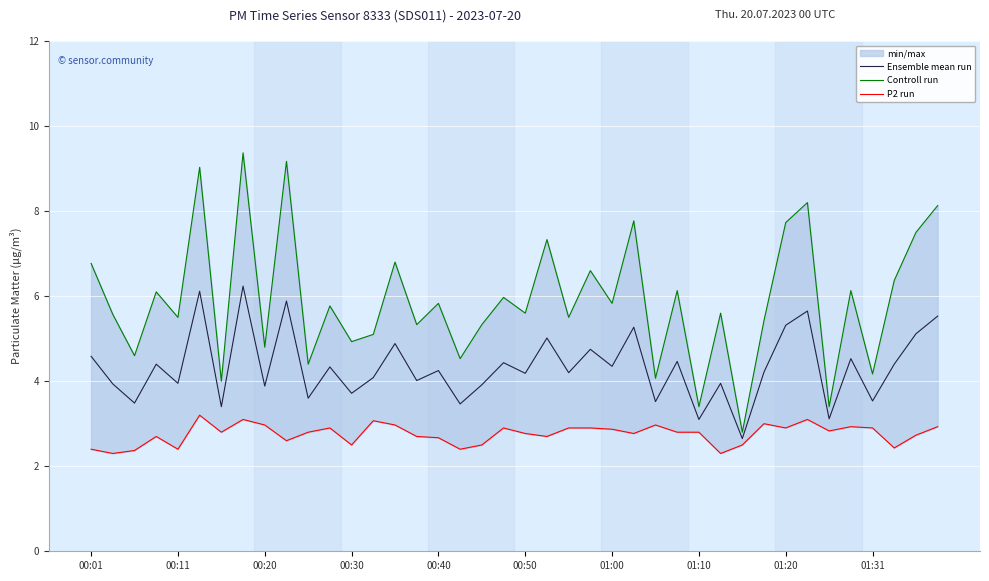

Reading left to right, list all the values displayed in this chart.

Ensemble mean run: 4.6	3.9	3.5	4.4	4.0	6.1	3.4	6.2	3.9	5.9	3.6	4.3	3.7	4.1	4.9	4.0	4.2	3.5	3.9	4.4	4.2	5.0	4.2	4.8	4.3	5.3	3.5	4.5	3.1	3.9	2.6	4.2	5.3	5.6	3.1	4.5	3.5	4.4	5.1	5.5
Controll run: 6.8	5.6	4.6	6.1	5.5	9.0	4.0	9.4	4.8	9.2	4.4	5.8	4.9	5.1	6.8	5.3	5.8	4.5	5.3	6.0	5.6	7.3	5.5	6.6	5.8	7.8	4.1	6.1	3.4	5.6	2.8	5.4	7.7	8.2	3.4	6.1	4.2	6.4	7.5	8.1
P2 run: 2.4	2.3	2.4	2.7	2.4	3.2	2.8	3.1	3.0	2.6	2.8	2.9	2.5	3.1	3.0	2.7	2.7	2.4	2.5	2.9	2.8	2.7	2.9	2.9	2.9	2.8	3.0	2.8	2.8	2.3	2.5	3.0	2.9	3.1	2.8	2.9	2.9	2.4	2.7	2.9